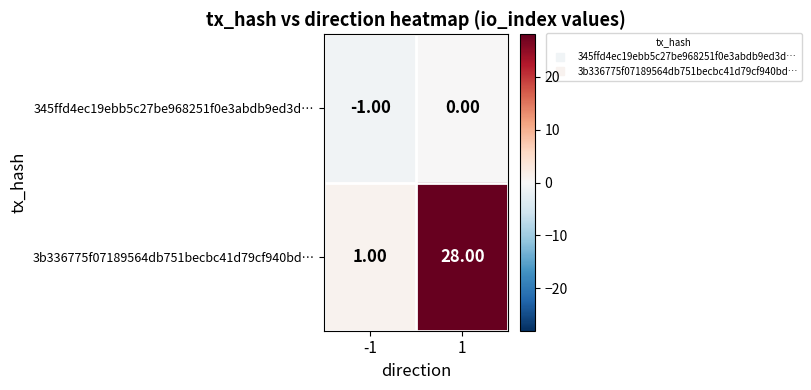

Rank the series by their average value, from lowest to highest.

345ffd4ec19ebb5c27be968251f0e3abdb9ed3d…, 3b336775f07189564db751becbc41d79cf940bd…